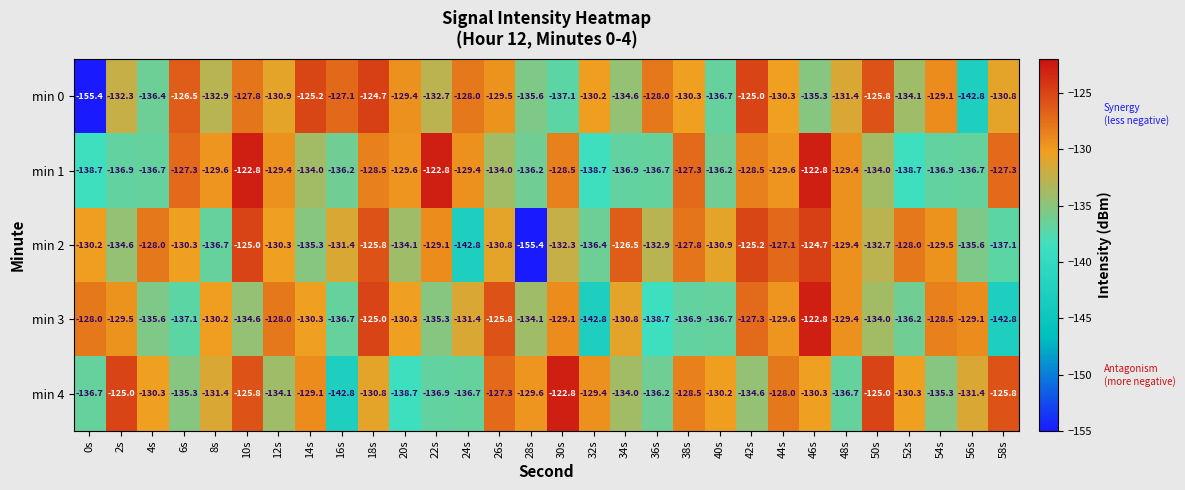

What is the maximum value shown in the chart?

-122.8